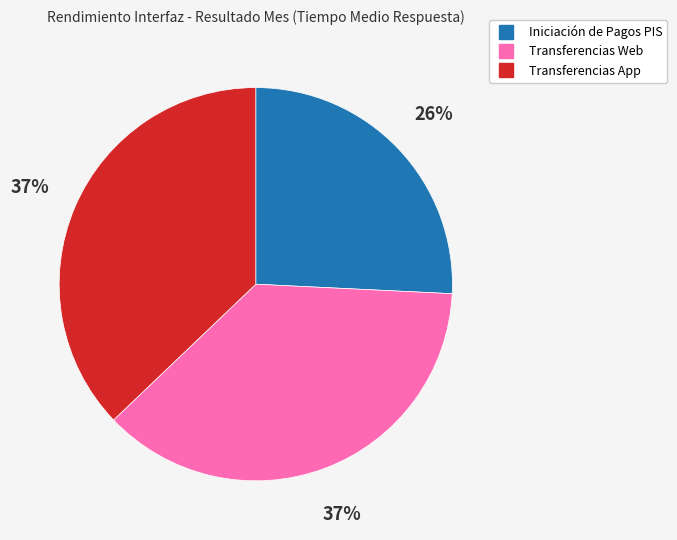

Which category has the smallest portion of the pie?

Iniciación de Pagos PIS